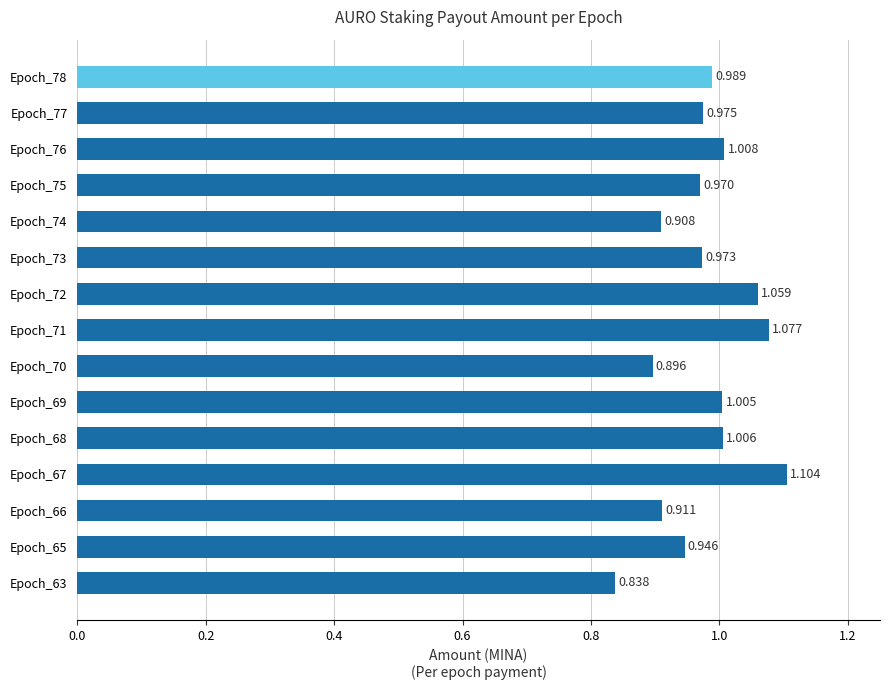

What is the maximum value shown in the chart?

1.1